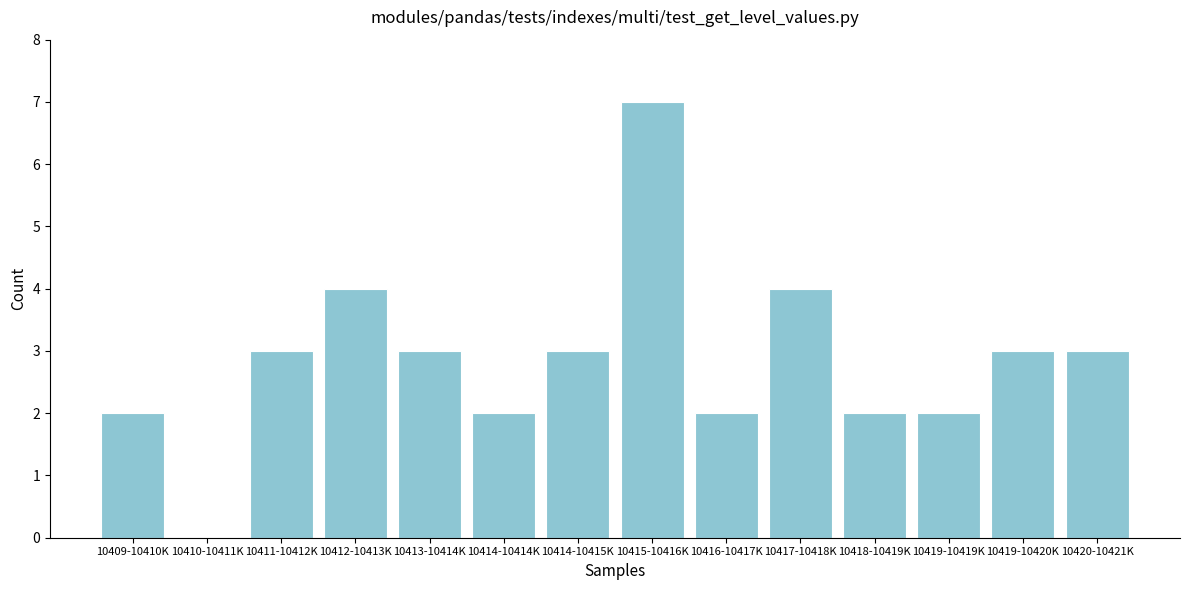

Reading left to right, what are all the values shown in this chart?

10409-10410K=2	10410-10411K=0	10411-10412K=3	10412-10413K=4	10413-10414K=3	10414-10414K=2	10414-10415K=3	10415-10416K=7	10416-10417K=2	10417-10418K=4	10418-10419K=2	10419-10419K=2	10419-10420K=3	10420-10421K=3